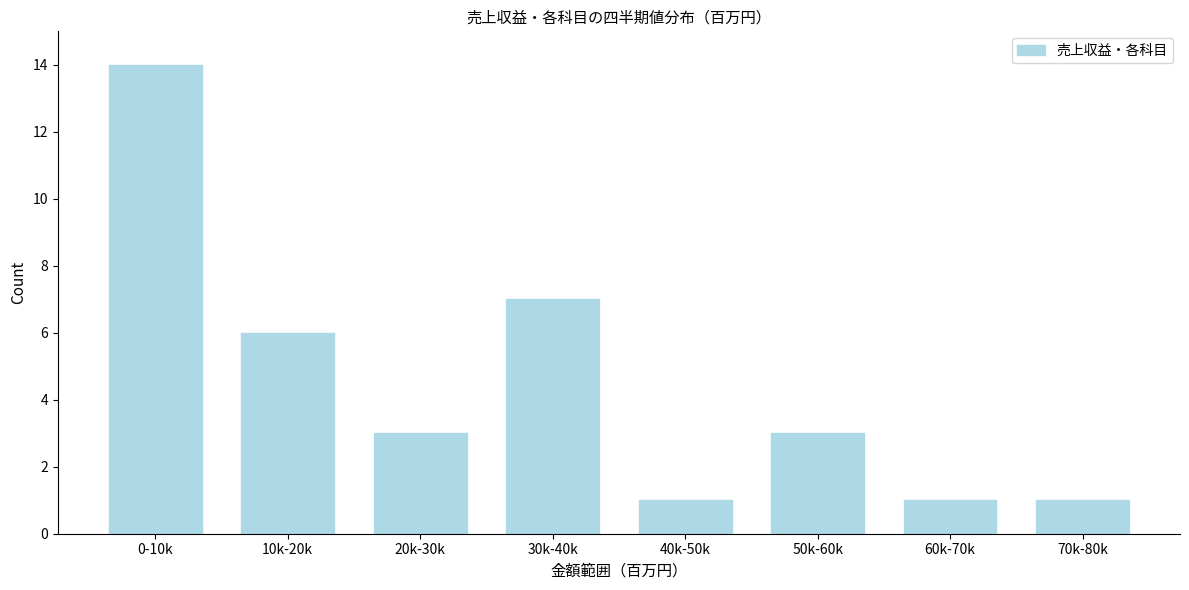

Reading right to left, extract all data points from this chart.

70k-80k=1	60k-70k=1	50k-60k=3	40k-50k=1	30k-40k=7	20k-30k=3	10k-20k=6	0-10k=14